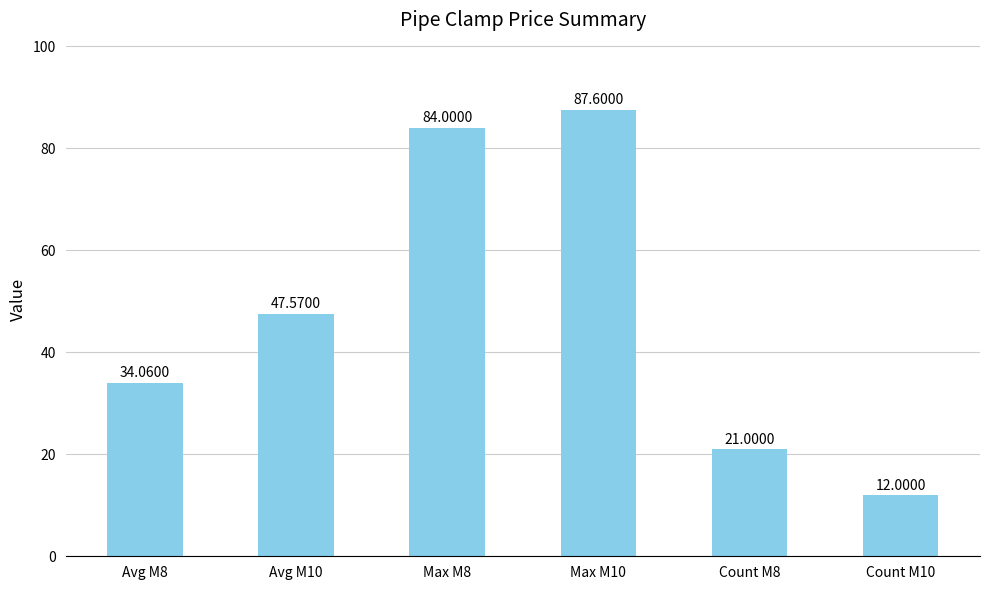

Reading left to right, transcribe all the data shown in this chart.

34.1	47.6	84.0	87.6	21.0	12.0